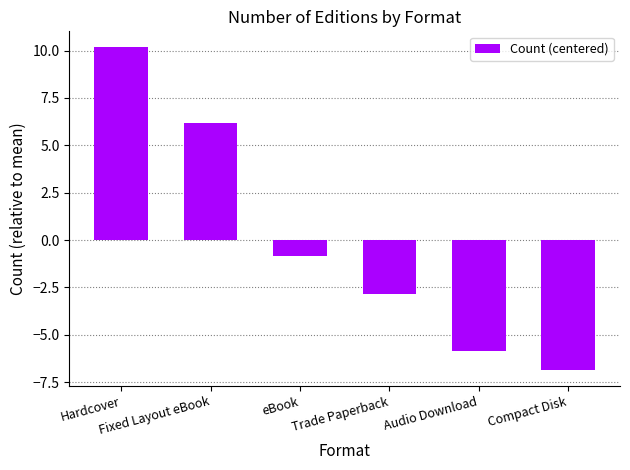

Where does the data first go above 0?

Hardcover